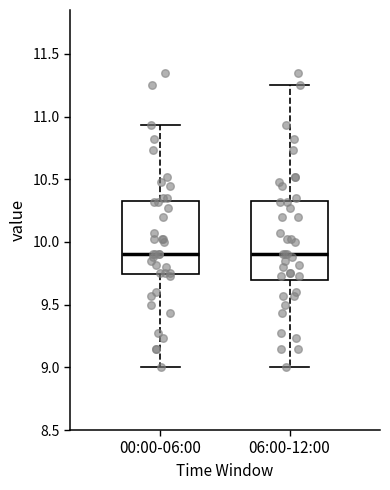

Reading left to right, read every box against the y-axis: the position of its median line, the range the box covers, and the ends of its whiskers. The values are not printed on the chart, so give them approximately, as read against the axis.

00:00-06:00: median 9.90, box 9.75 to 10.35, whiskers 9.00 to 10.95
06:00-12:00: median 9.90, box 9.70 to 10.35, whiskers 9.00 to 11.25